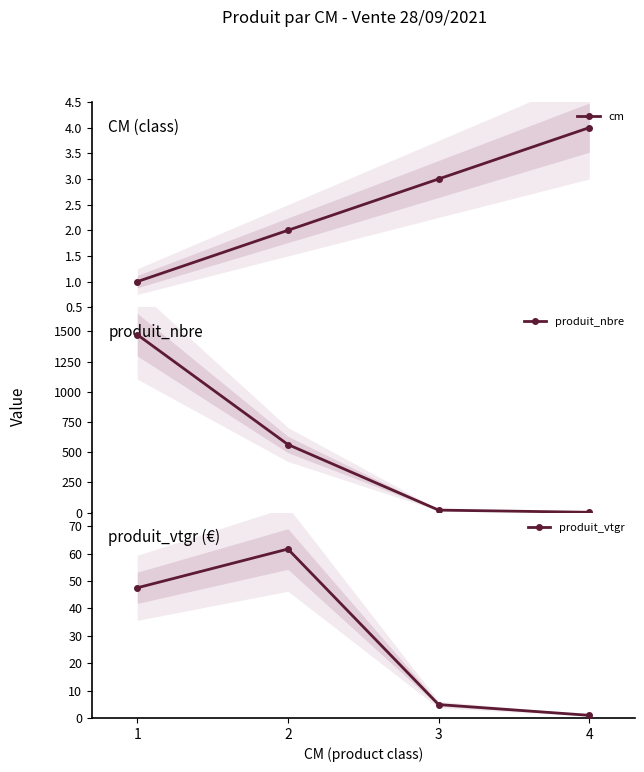

True or false: produit_vtgr and produit_nbre intersect in this chart.

False